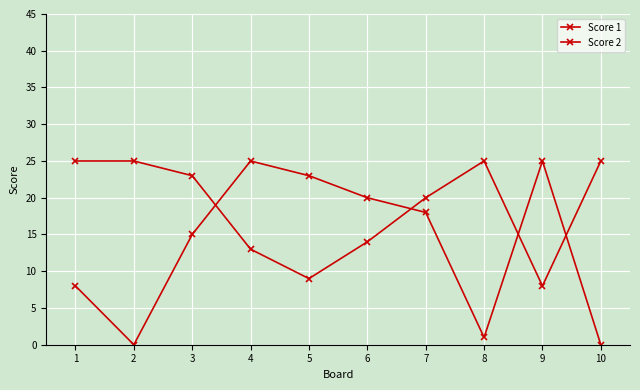

Between 1 and 8, which series saw the biggest shift?

Score 2